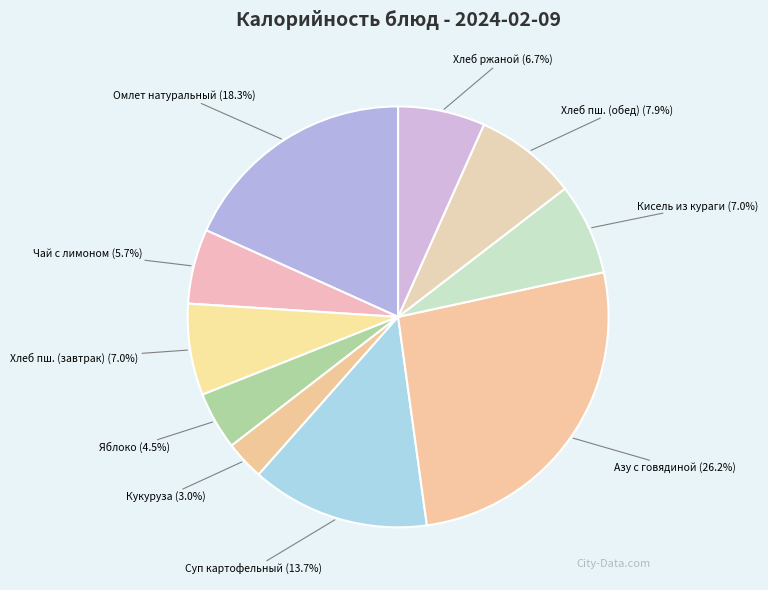

Count the number of slices in the pie.

10